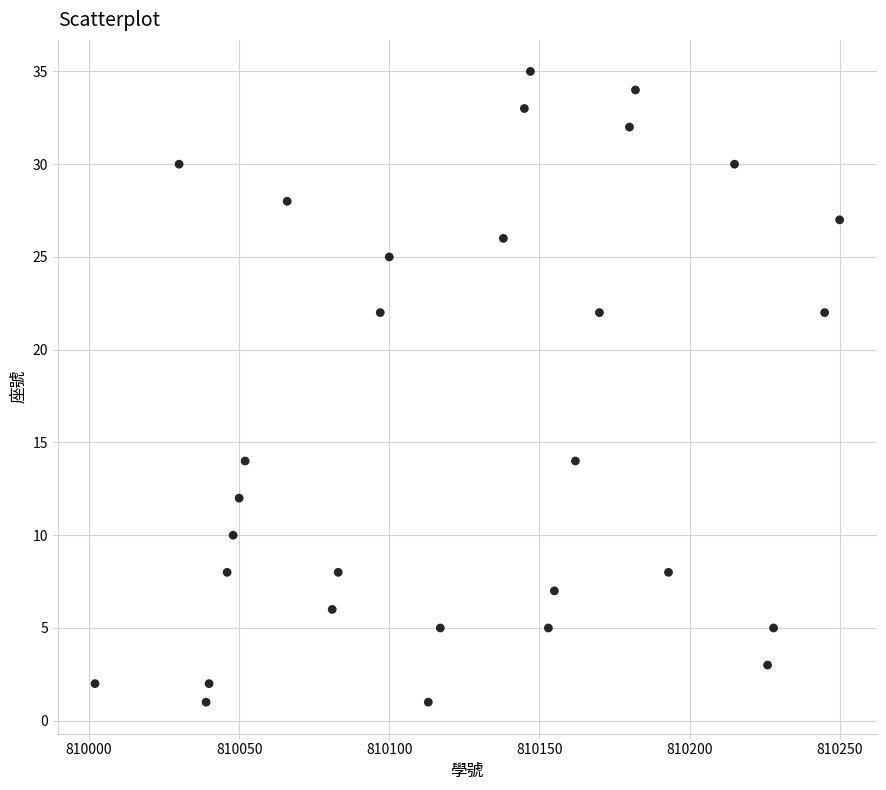

What is the range of Y values (max minus min)?

34